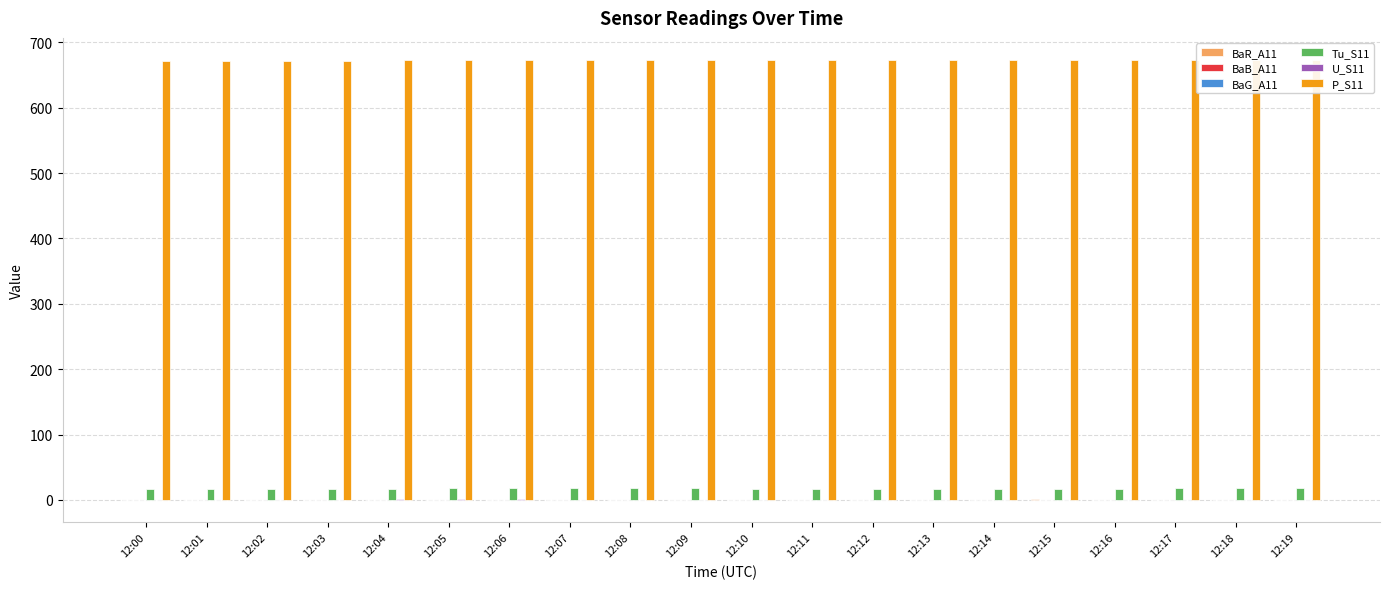

Reading left to right, list all the values displayed in this chart.

BaR_A11: 12:00=-0.0	12:01=0.2	12:02=0.6	12:03=0.1	12:04=0.1	12:05=-0.5	12:06=-0.4	12:07=-0.1	12:08=-0.3	12:09=-0.2	12:10=-0.2	12:11=0.5	12:12=-0.2	12:13=-0.1	12:14=-0.1	12:15=0.8	12:16=0.1	12:17=-0.4	12:18=-0.0	12:19=0.1
BaB_A11: 12:00=0.1	12:01=0.3	12:02=0.3	12:03=-0.0	12:04=0.1	12:05=-0.3	12:06=-0.6	12:07=0.1	12:08=-0.3	12:09=-0.3	12:10=-0.3	12:11=0.2	12:12=0.1	12:13=-0.3	12:14=0.5	12:15=-0.2	12:16=0.5	12:17=0.1	12:18=-0.3	12:19=-0.1
BaG_A11: 12:00=0.1	12:01=0.5	12:02=-0.0	12:03=0.5	12:04=-0.2	12:05=-0.5	12:06=-0.2	12:07=-0.2	12:08=-0.4	12:09=-0.5	12:10=0.0	12:11=0.0	12:12=-0.1	12:13=0.2	12:14=-0.0	12:15=0.1	12:16=0.1	12:17=0.1	12:18=0.1	12:19=0.0
Tu_S11: 12:00=16.9	12:01=16.9	12:02=16.9	12:03=17.0	12:04=17.4	12:05=17.5	12:06=17.5	12:07=17.5	12:08=17.5	12:09=17.5	12:10=17.4	12:11=17.4	12:12=17.3	12:13=17.3	12:14=17.3	12:15=17.4	12:16=17.4	12:17=17.5	12:18=17.6	12:19=17.7
U_S11: 12:00=0.6	12:01=0.6	12:02=0.6	12:03=0.6	12:04=0.8	12:05=0.8	12:06=0.7	12:07=0.6	12:08=0.6	12:09=0.6	12:10=0.5	12:11=0.5	12:12=0.4	12:13=0.5	12:14=0.4	12:15=0.5	12:16=0.4	12:17=0.4	12:18=0.5	12:19=0.4
P_S11: 12:00=671.9	12:01=671.9	12:02=671.9	12:03=671.9	12:04=672.8	12:05=672.9	12:06=672.9	12:07=672.9	12:08=672.9	12:09=672.9	12:10=672.9	12:11=673.0	12:12=673.0	12:13=673.0	12:14=673.0	12:15=673.0	12:16=673.2	12:17=673.2	12:18=673.2	12:19=673.2